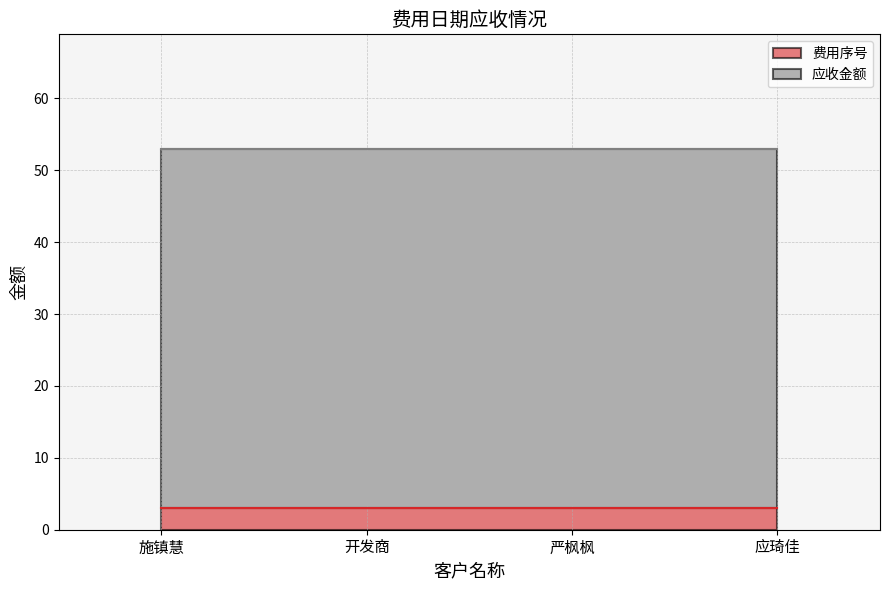

Where is 费用序号 nearest to the value 3?

施镇慧